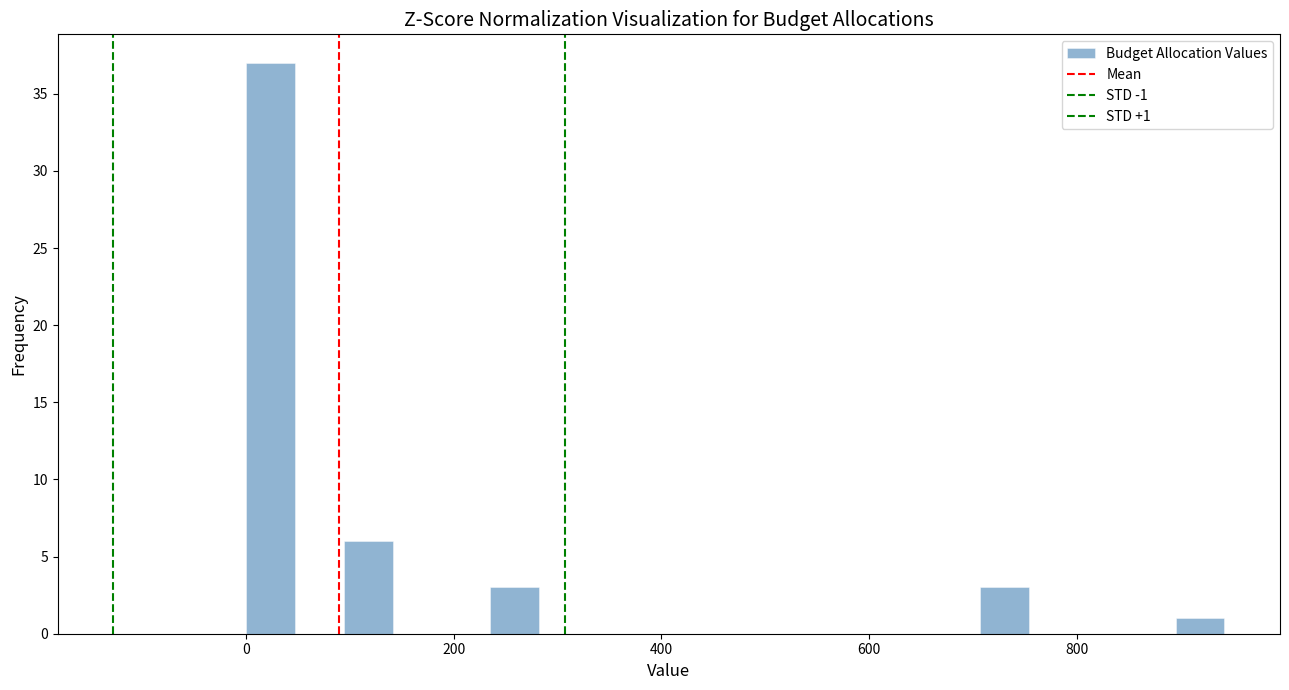

Read against the x-axis, roughly where is the centre of the tallest bar?

20